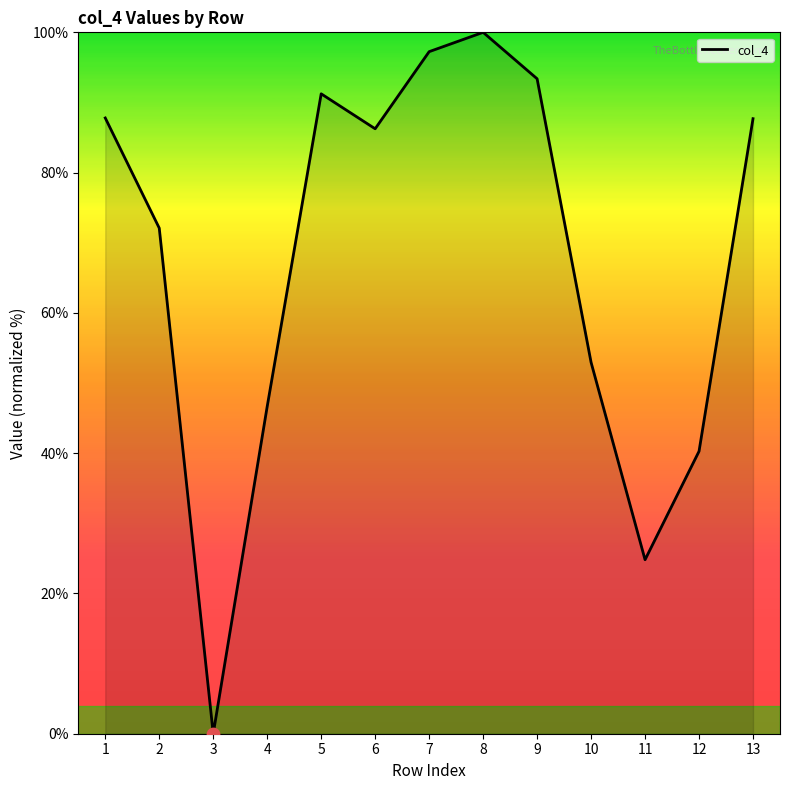

What is the change in value from 8 to 13?

-12.3